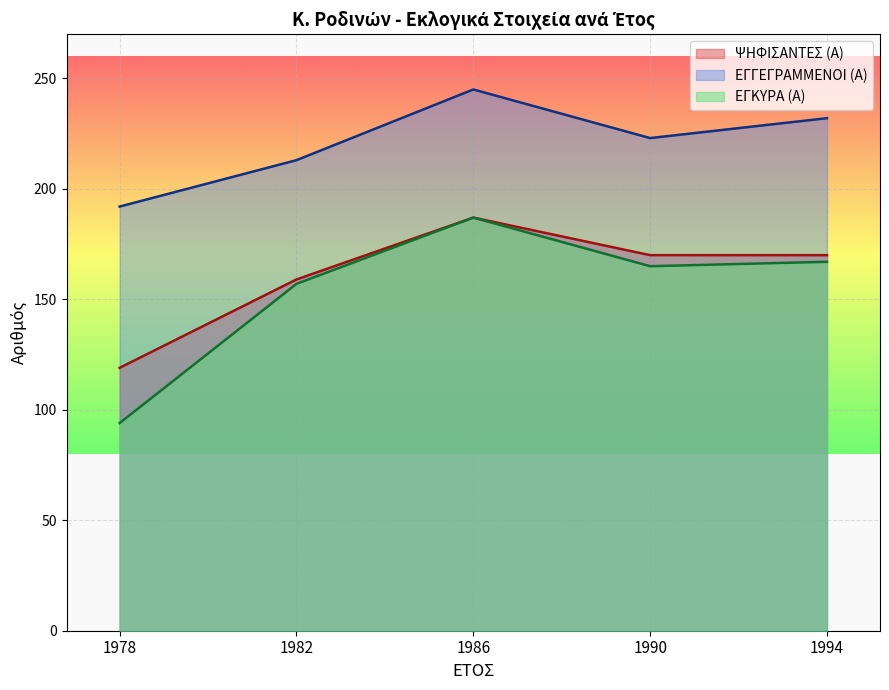

What is the difference between the maximum and minimum values in the ΨΗΦΙΣΑΝΤΕΣ (Α) series?

68